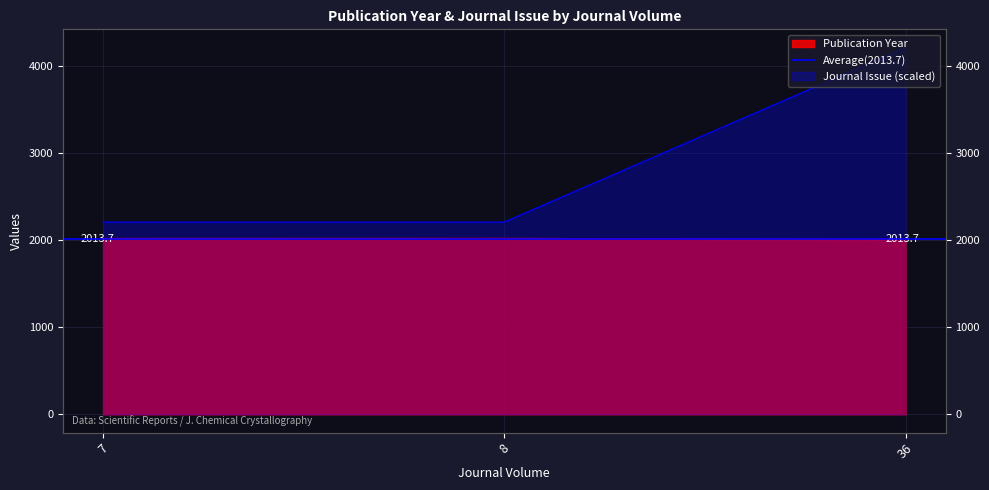

Rank the categories by Journal Issue value from highest to lowest.

36, 7, 8